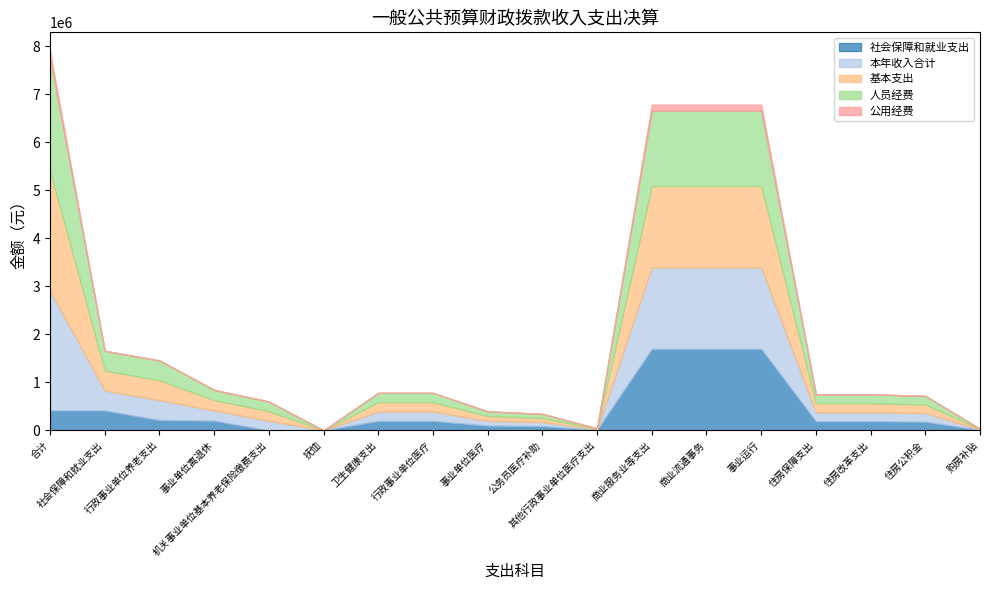

Which series has the largest range (max minus min)?

本年收入合计